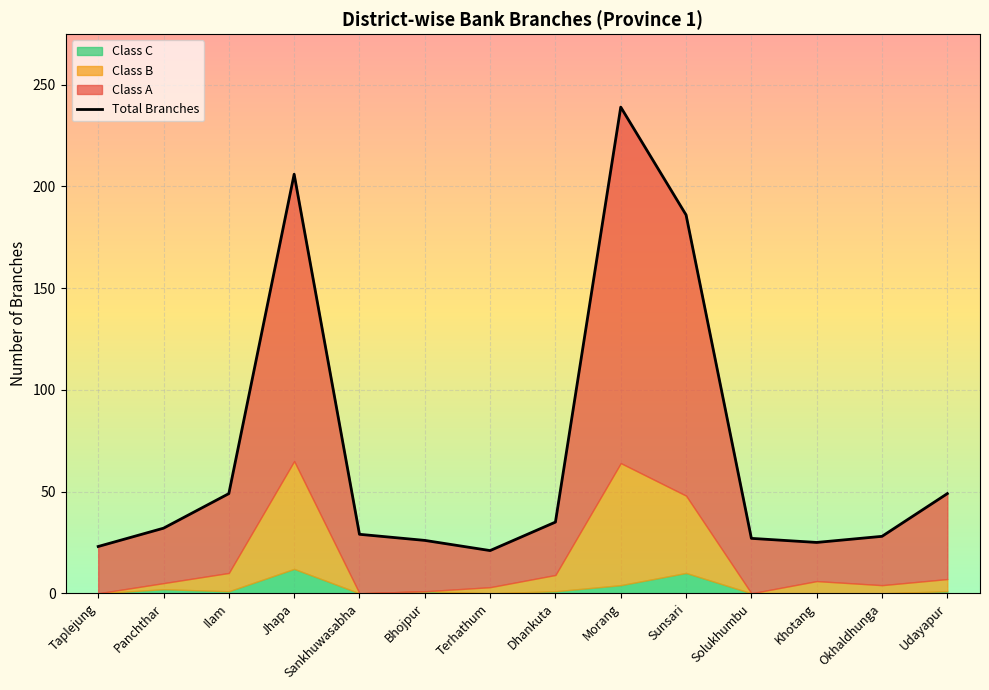

How many interior local valleys (lower than both neighbors) does the data have?

2